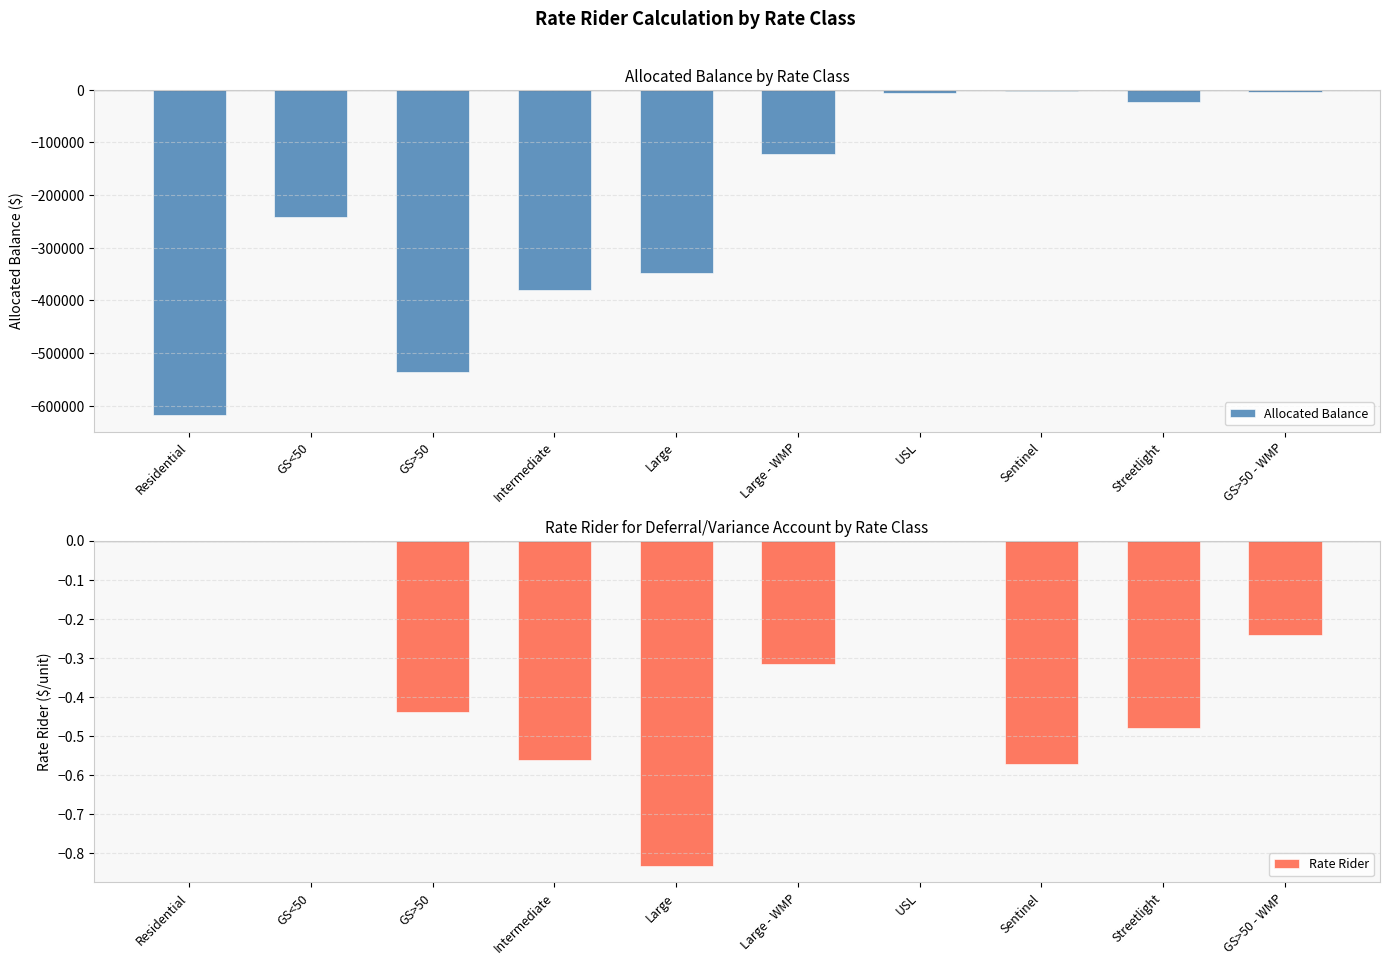

What is the label of the 4th bar from the left?

Intermediate